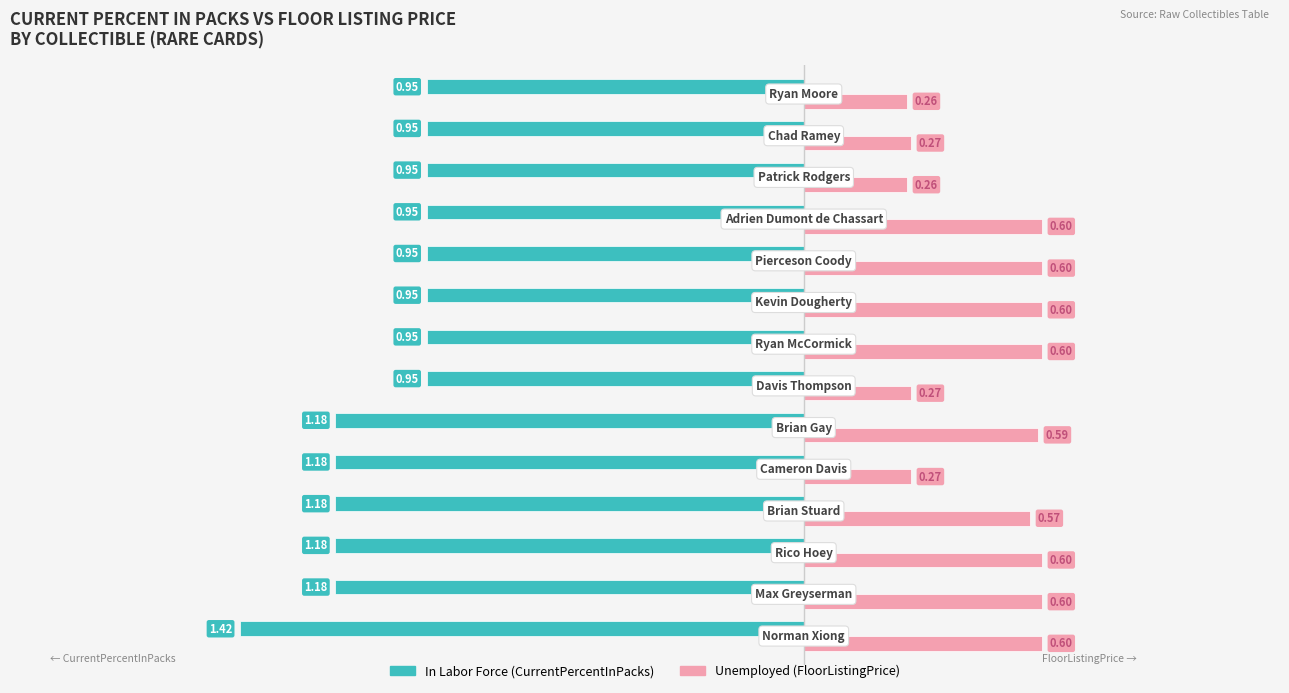

Count the number of categories in the chart.

14